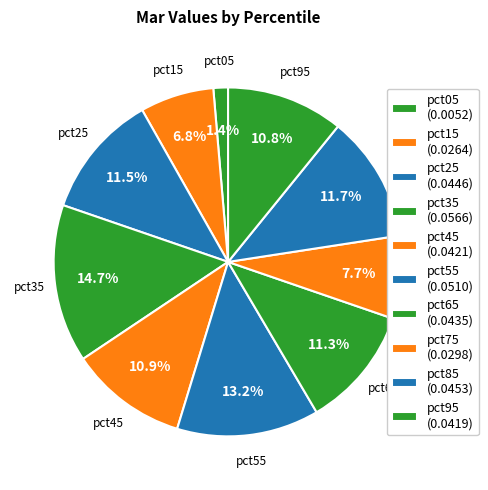

Which slice is the largest?

pct35